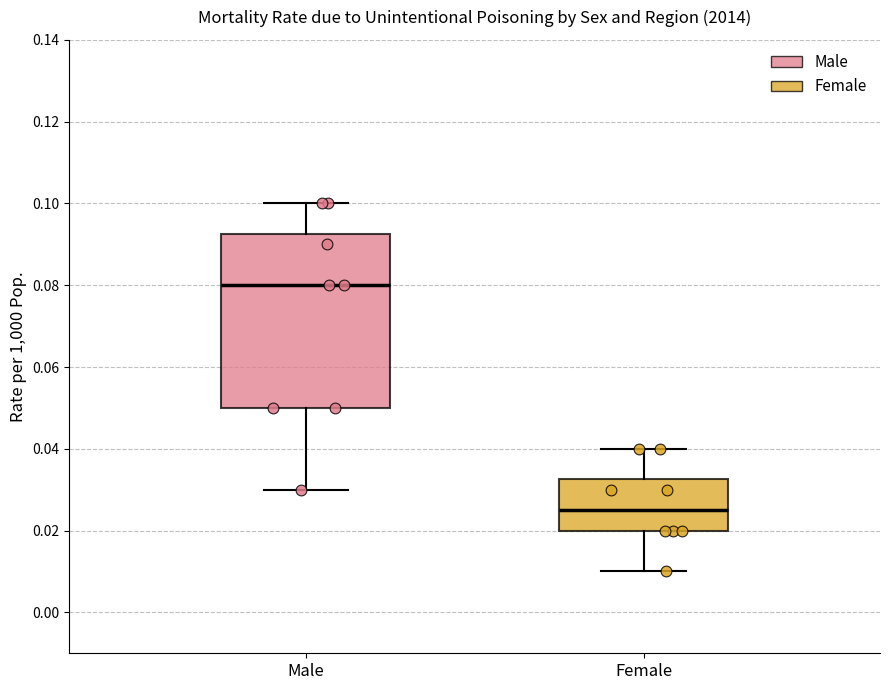

Which box has the lowest median line?

Female